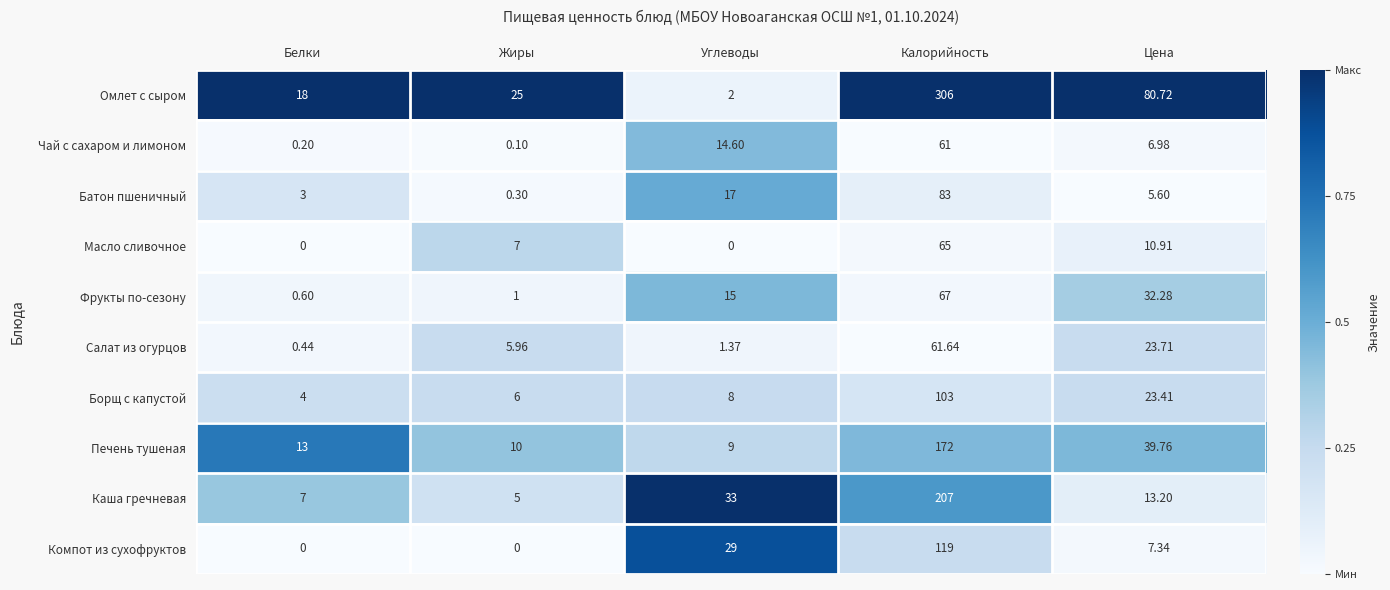

Which series changed the most between Жиры and Цена?

Омлет с сыром